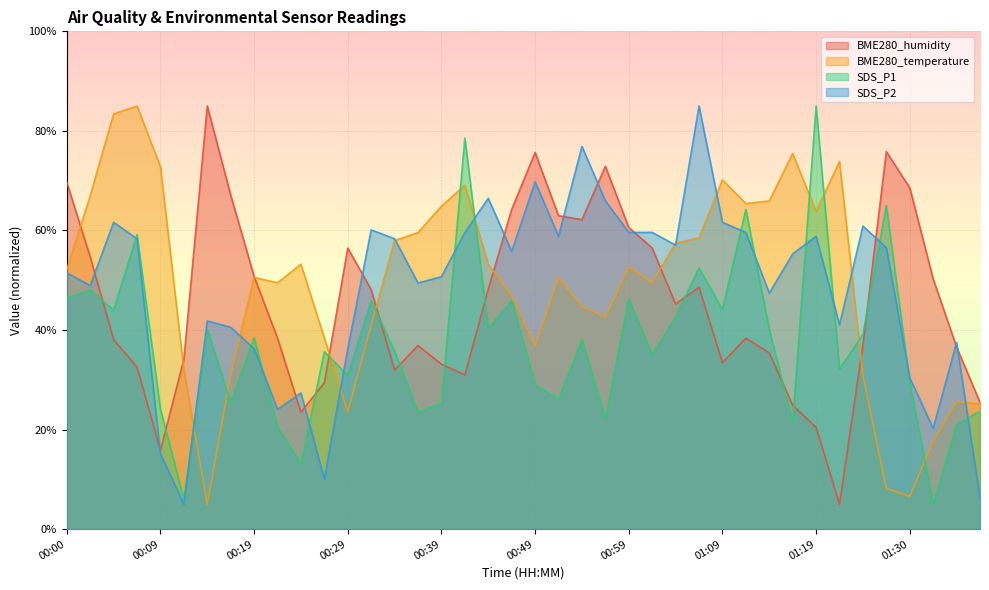

Reading right to left, transcribe all the data shown in this chart.

BME280_humidity: 25.5	36.6	50.3	68.6	75.8	37.1	5.0	20.4	24.9	35.4	38.4	33.4	48.6	45.2	56.5	60.6	72.9	62.2	63.0	75.7	64.2	48.2	31.0	33.1	36.9	32.0	48.1	56.5	29.4	23.5	38.4	50.8	67.1	85.0	34.1	15.8	32.6	38.1	54.7	69.6
BME280_temperature: 25.1	25.7	17.7	6.6	8.2	31.0	73.9	63.8	75.5	65.9	65.4	70.2	58.5	57.5	49.5	52.7	42.6	44.7	50.6	36.8	46.9	53.2	69.1	64.9	59.6	58.0	41.0	23.5	38.4	53.2	49.5	50.6	31.0	5.0	32.0	72.8	85.0	83.4	67.0	52.2
SDS_P1: 23.7	20.9	5.0	29.5	65.0	39.1	32.2	85.0	21.4	40.1	64.2	44.1	52.5	42.6	35.0	46.2	22.2	38.1	26.1	29.1	45.9	40.3	78.6	25.3	23.5	35.7	45.9	30.9	35.6	13.1	20.5	38.4	25.4	40.1	6.0	24.1	59.1	44.0	48.0	46.5
SDS_P2: 6.3	37.5	20.2	30.4	56.6	60.9	41.1	58.8	55.3	47.4	59.6	61.6	85.0	57.1	59.6	59.6	66.0	76.9	58.8	69.8	55.8	66.5	59.6	50.7	49.4	58.3	60.1	36.2	10.1	27.3	24.0	36.2	40.6	41.8	5.0	15.2	58.3	61.6	48.9	51.5